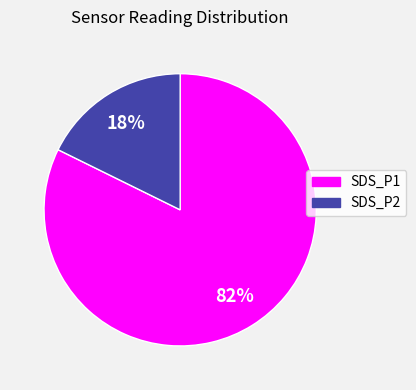

Does SDS_P2 account for over 50% of the chart?

No